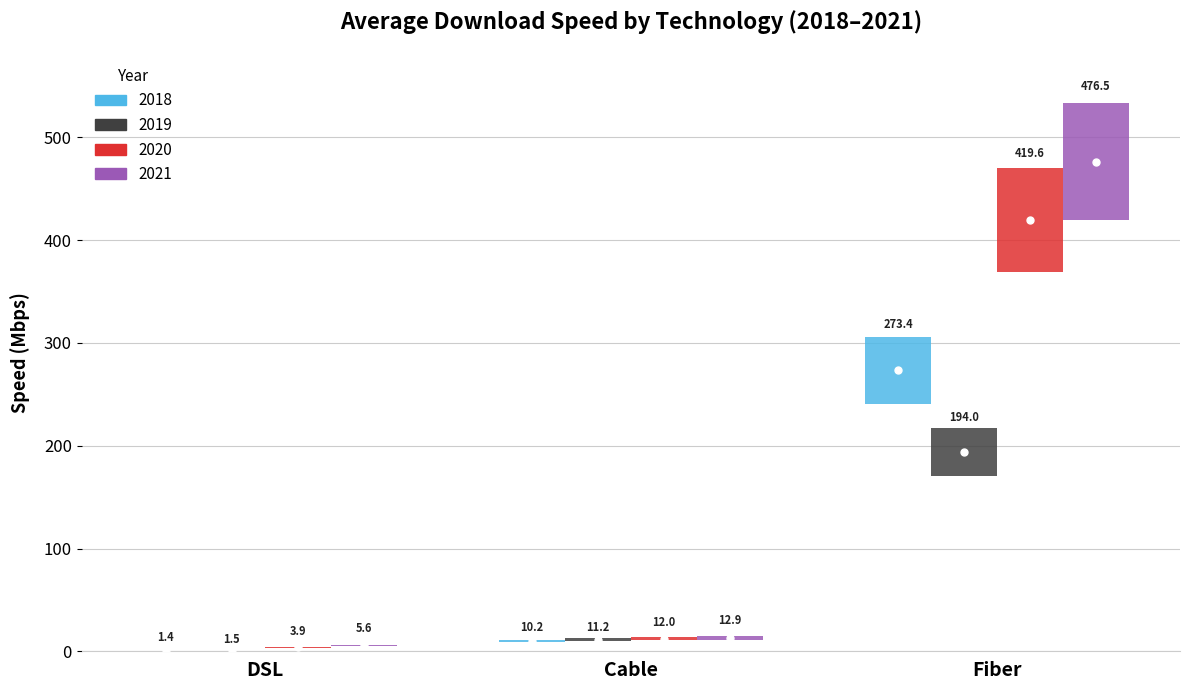

Reading right to left, extract all data points from this chart.

2018: Fiber=273.4	Cable=10.2	DSL=1.4
2019: Fiber=194.0	Cable=11.2	DSL=1.5
2020: Fiber=419.6	Cable=12.0	DSL=3.9
2021: Fiber=476.5	Cable=12.9	DSL=5.6